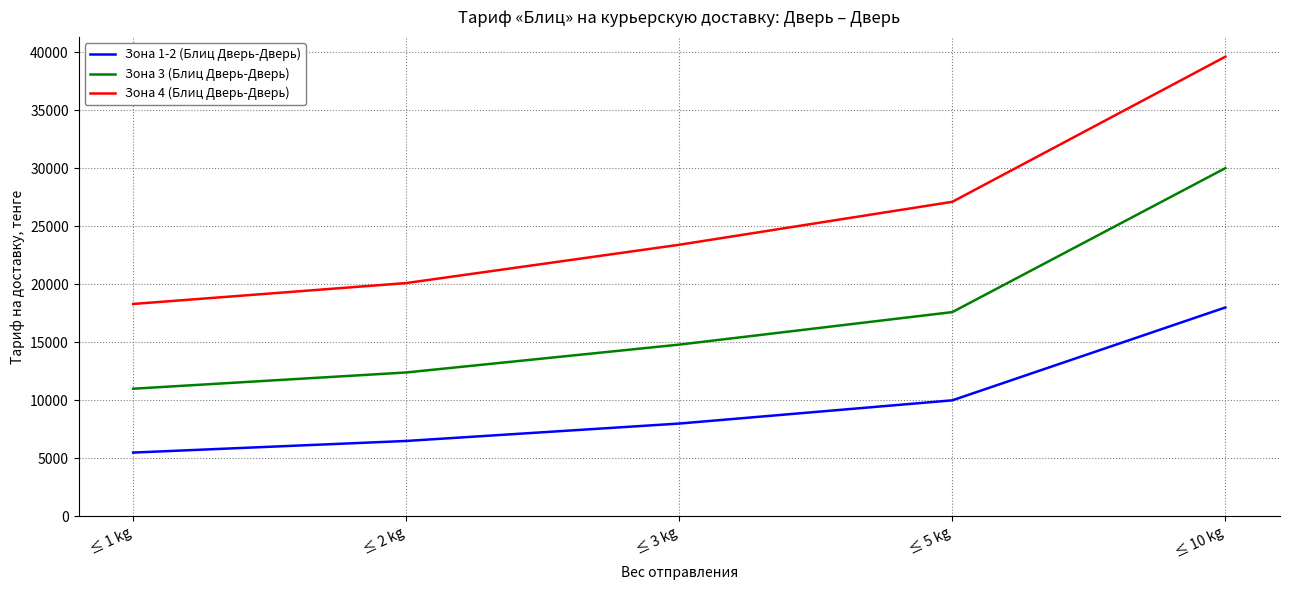

At which label is Зона 4 (Блиц Дверь-Дверь) closest to 28950?

≤ 5 kg